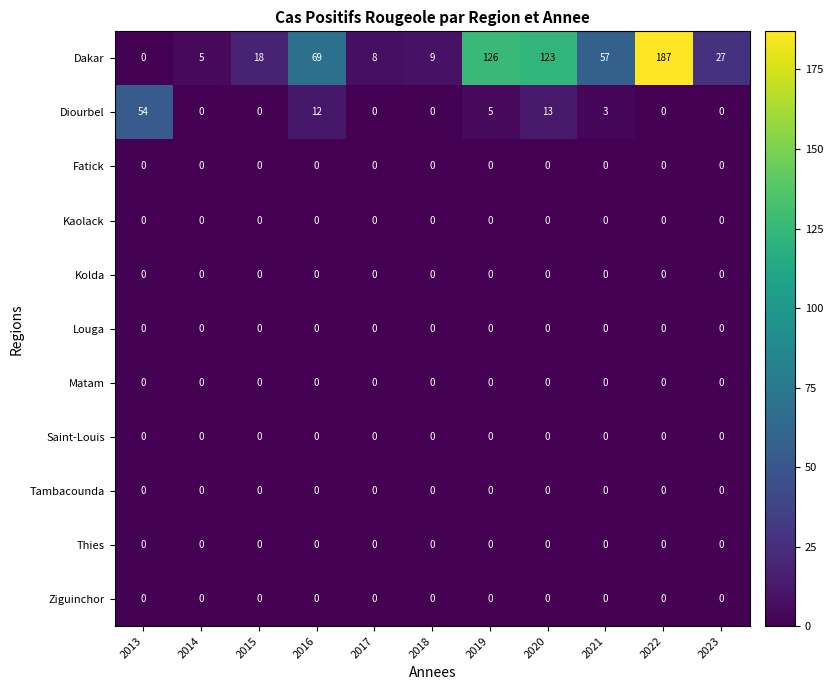

What is the difference between the highest and lowest values at 2021?

57